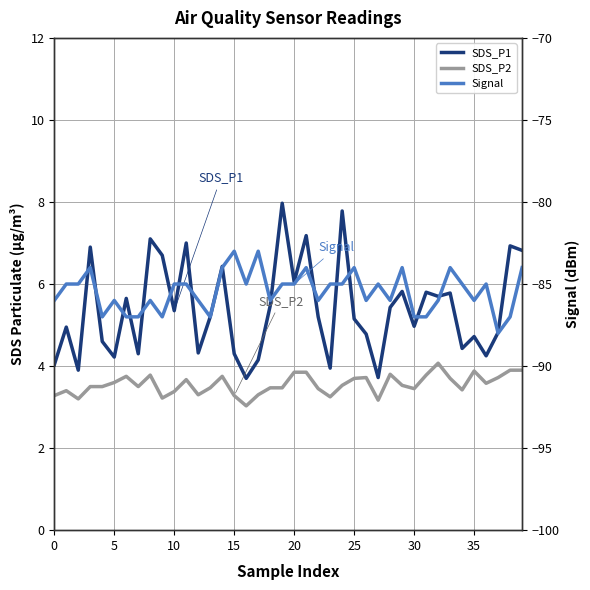

Which category has the highest value across all series?

19